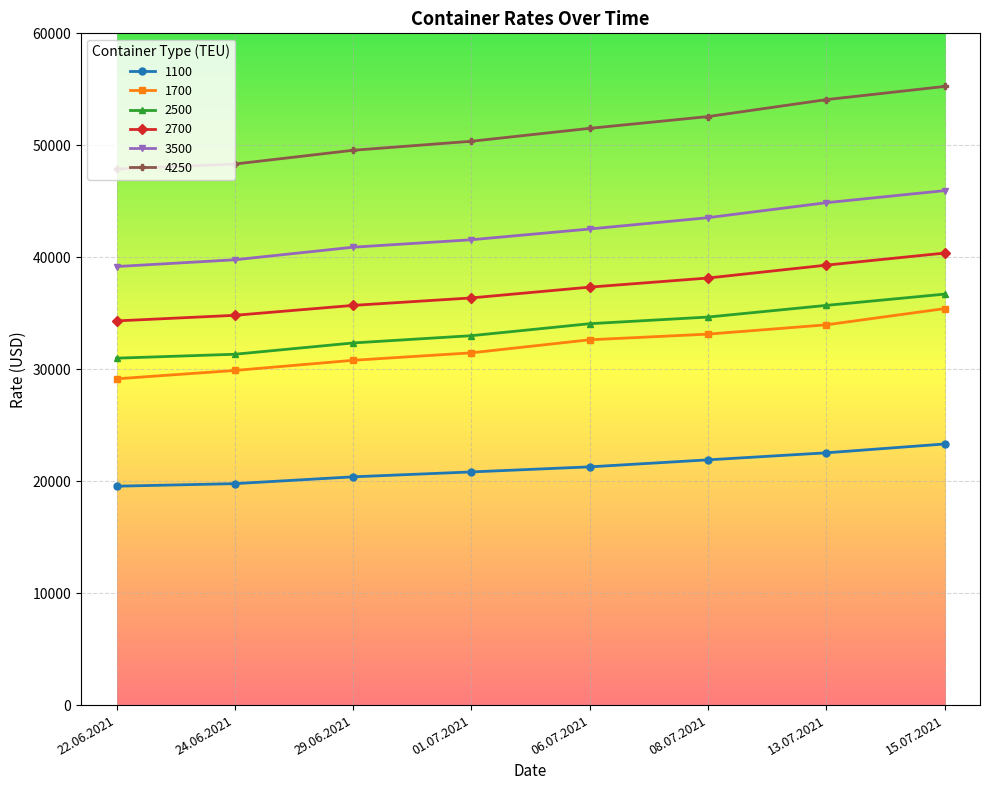

True or false: 2700 and 2500 intersect in this chart.

False